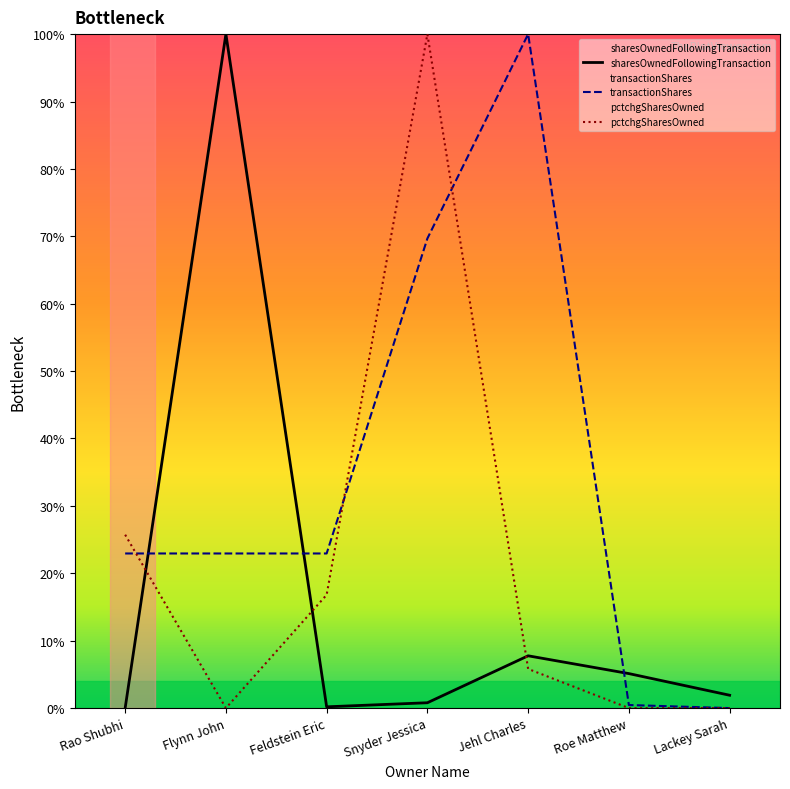

What are all the series names shown in the legend?

sharesOwnedFollowingTransaction, transactionShares, pctchgSharesOwned